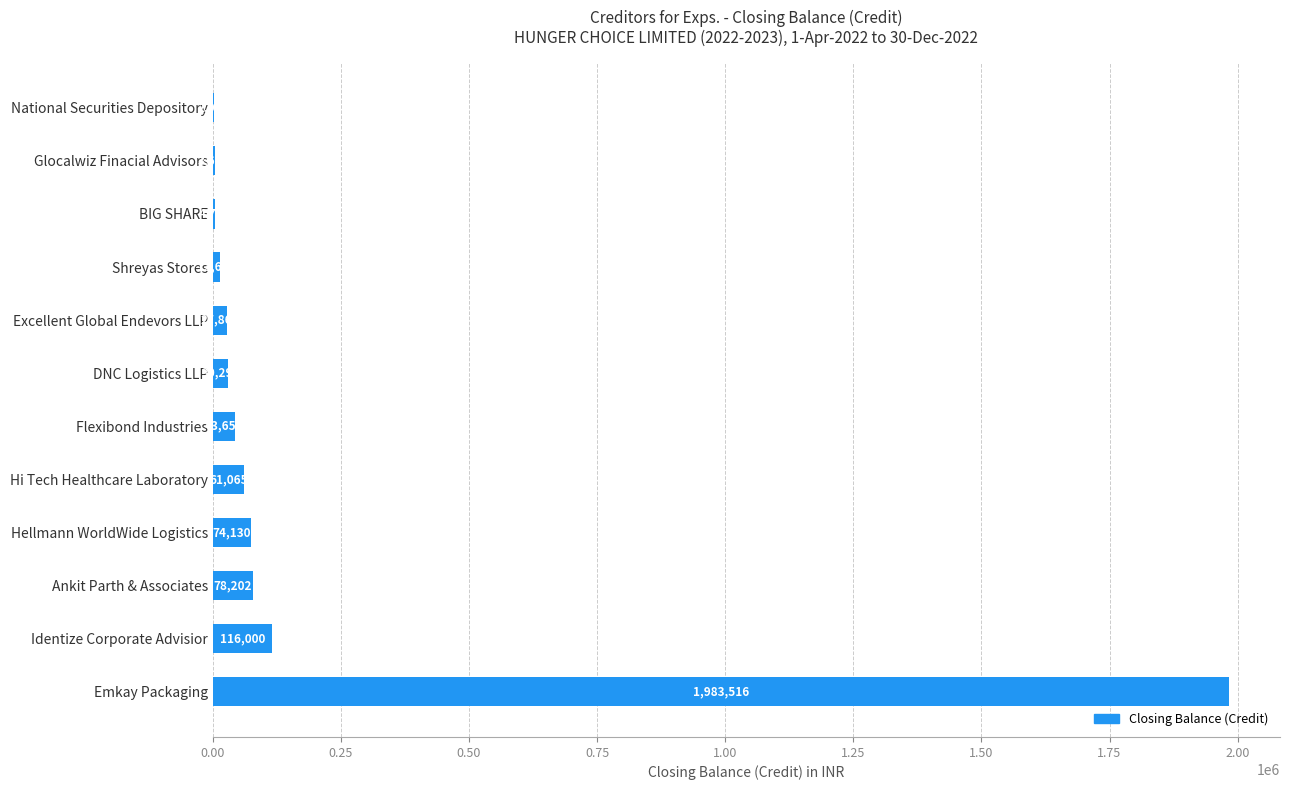

What is the approximate value at Hellmann WorldWide Logistics?

74130.0